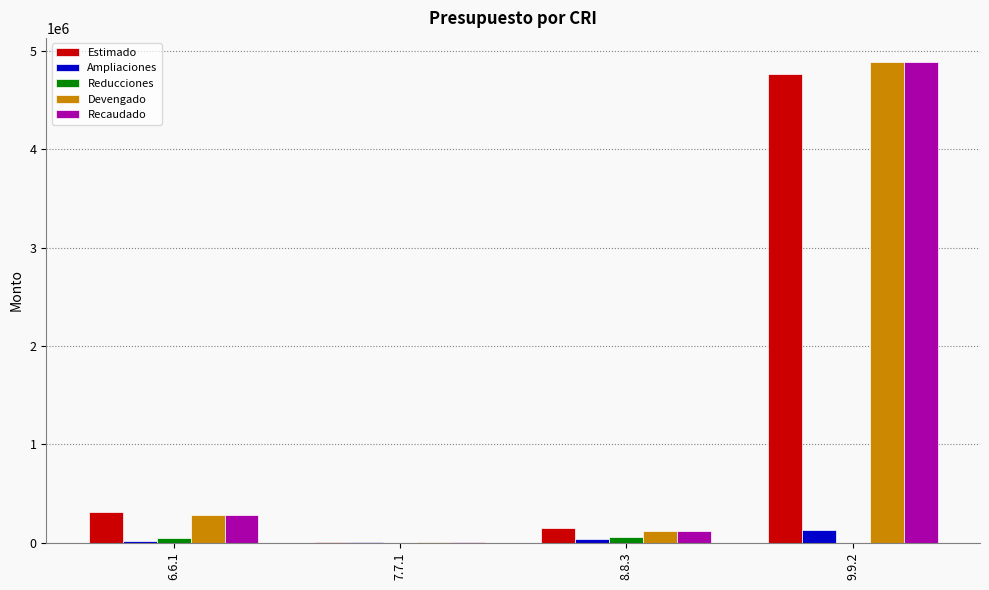

At which label does Devengado reach its peak?

9.9.2